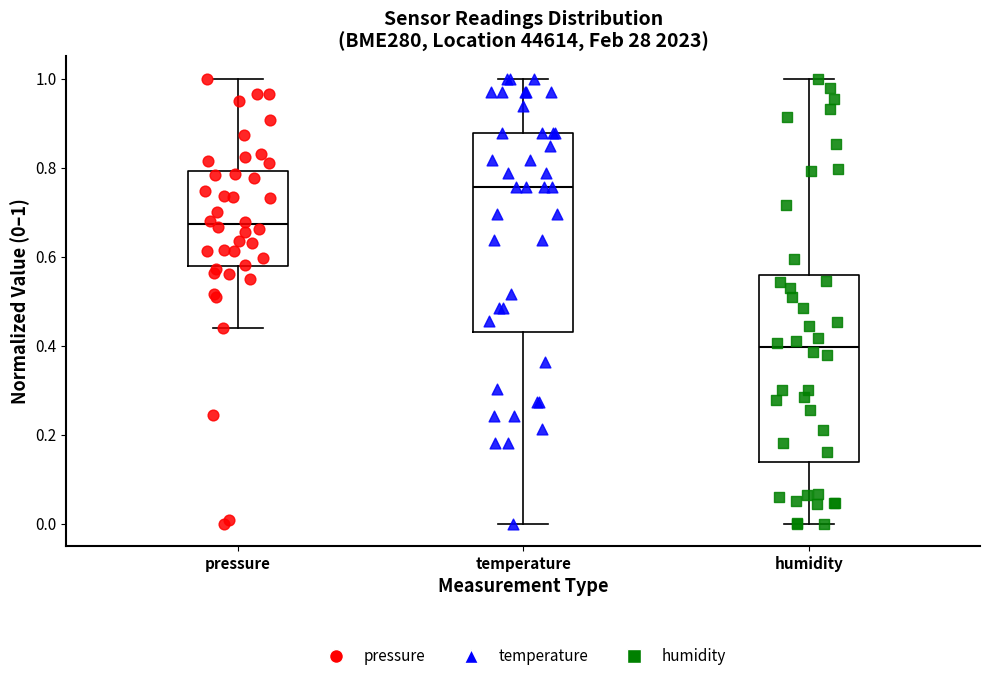

Where is the upper edge of the box for temperature on the y-axis? The values are not printed on the chart, so give them approximately, as read against the axis.

0.88